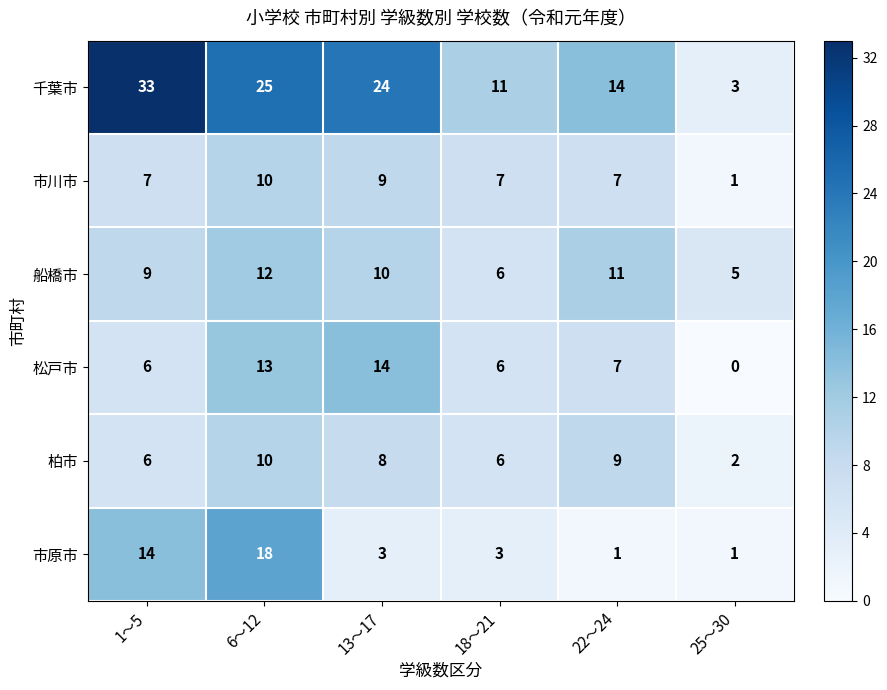

Count the number of categories in the chart.

6